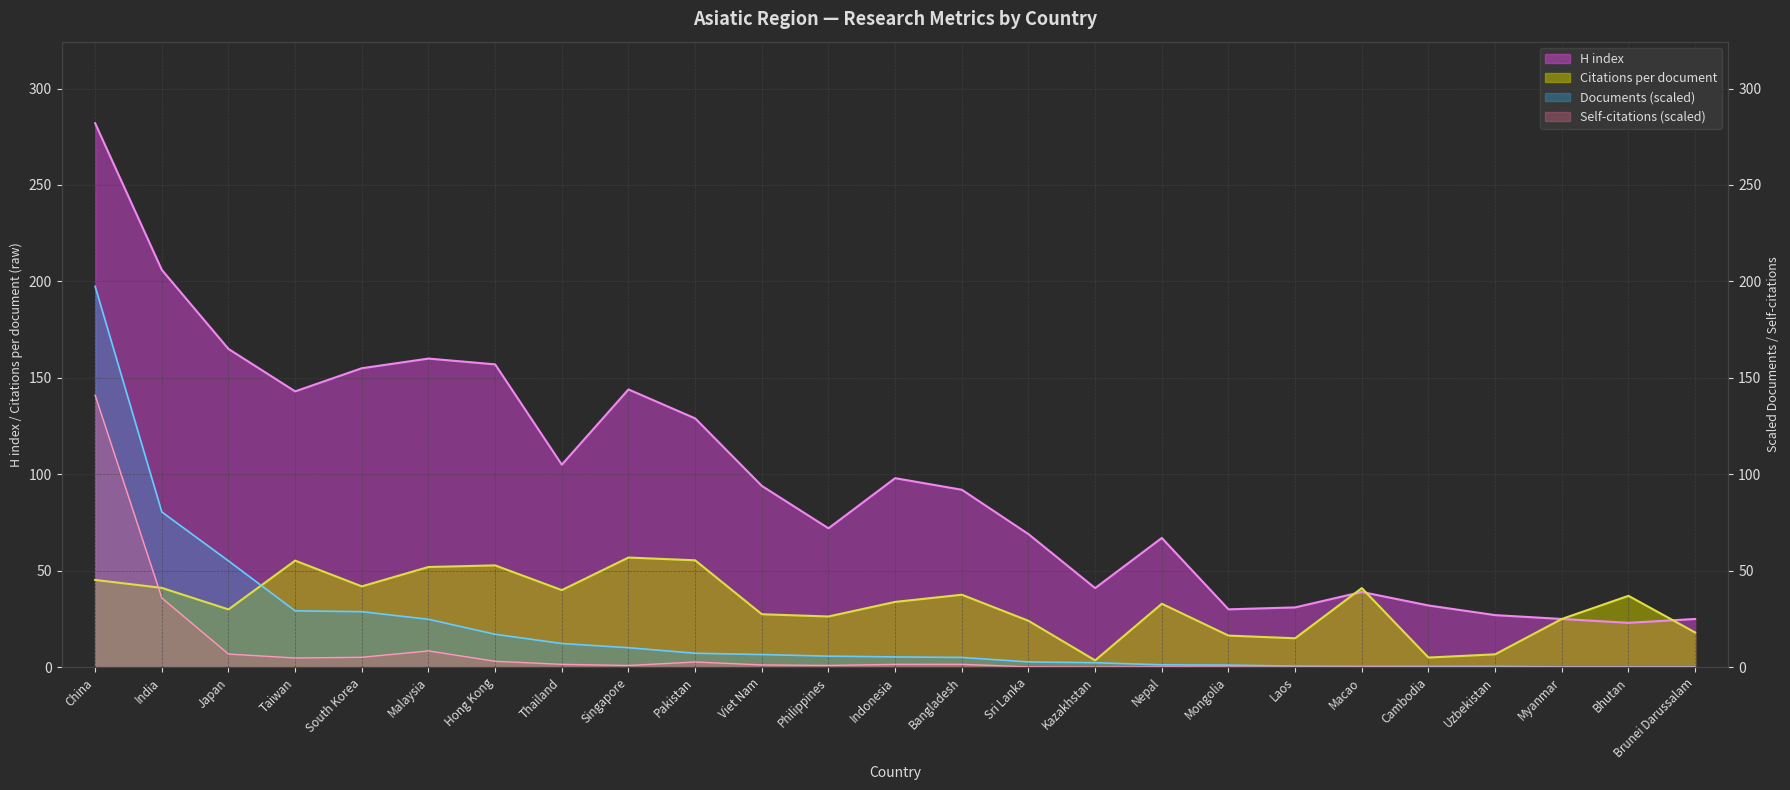

List the series in order of their peak value, highest first.

H index, Documents, Self-citations, Citations per document